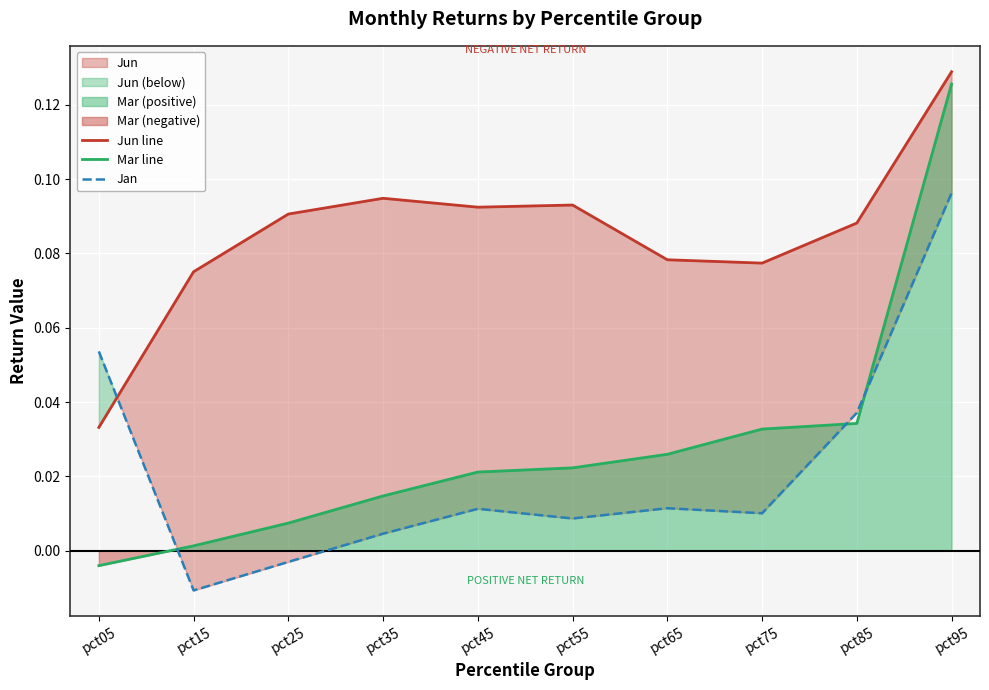

Which series ends up on top after the final intersection of Mar line and Jan?

Mar line